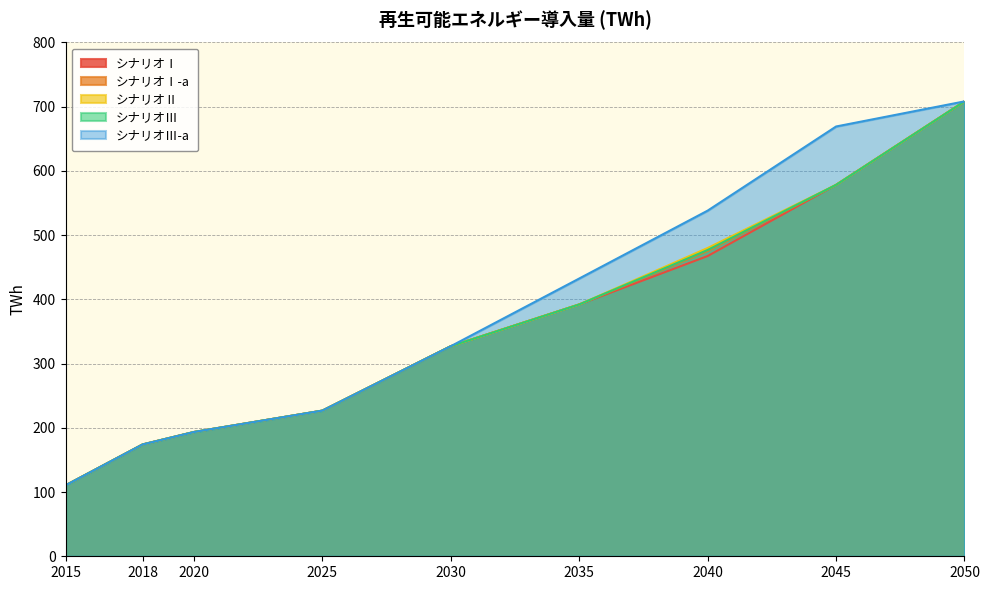

Which series has the largest total across all categories?

シナリオⅢ-a